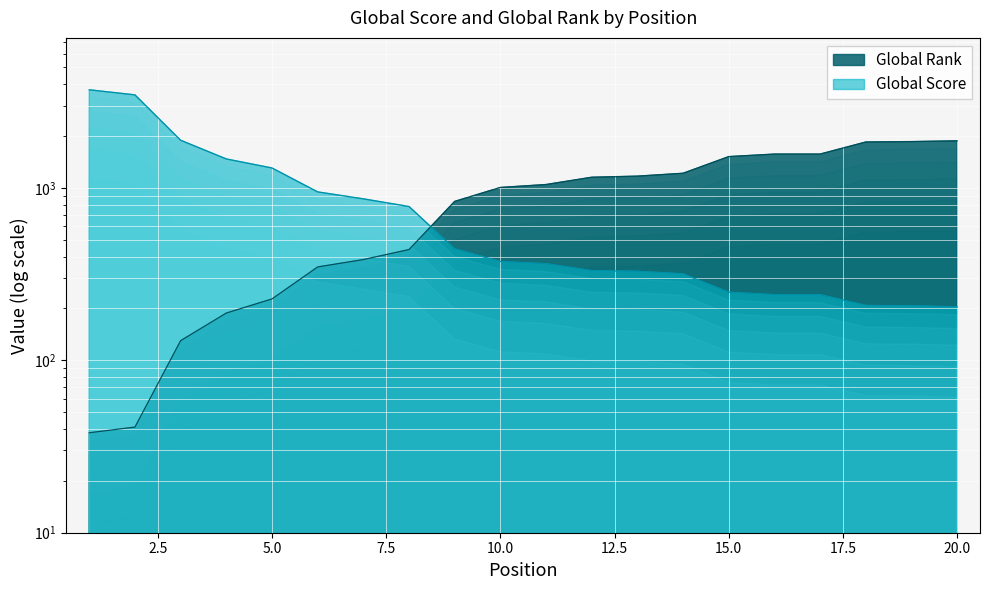

Read the Global Score value at 18.

208